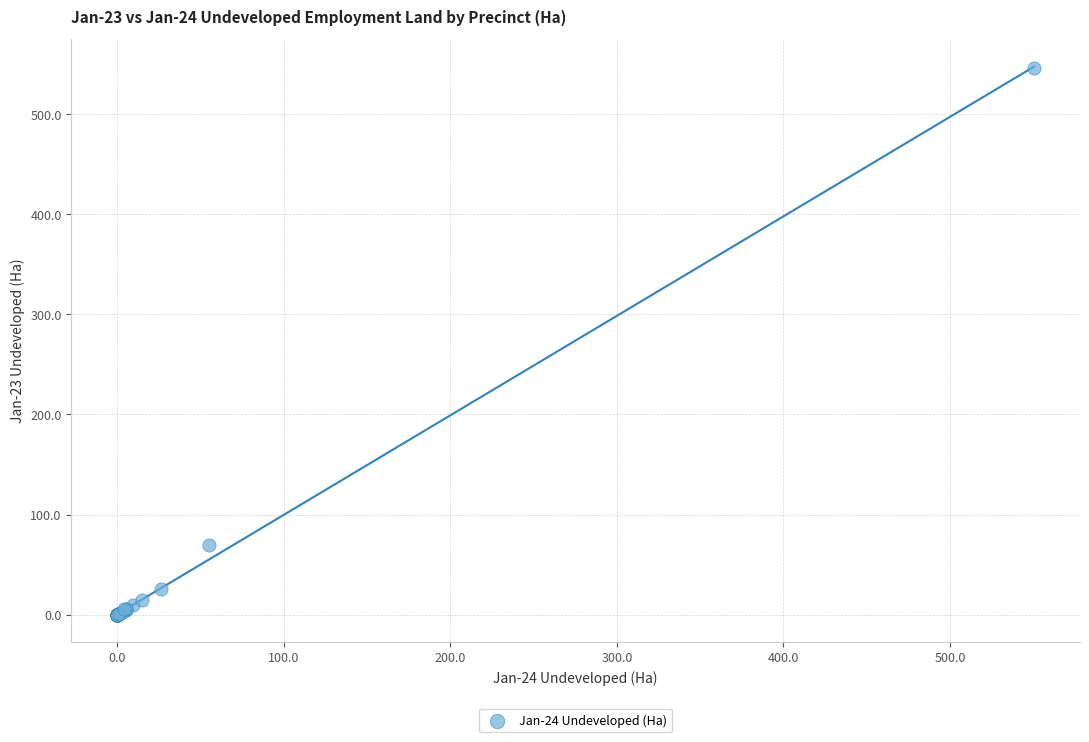

What Y value in the scatter plot is closest to 273?

69.8